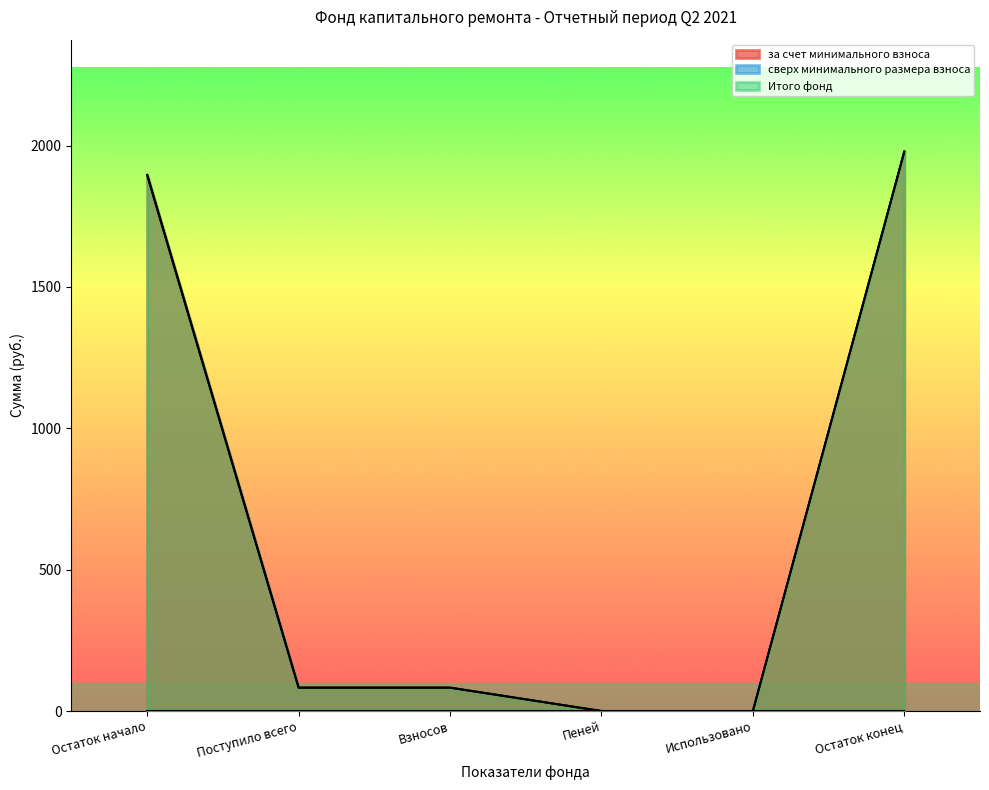

Which series changed the most between Остаток начало and Поступило всего?

за счет минимального взноса